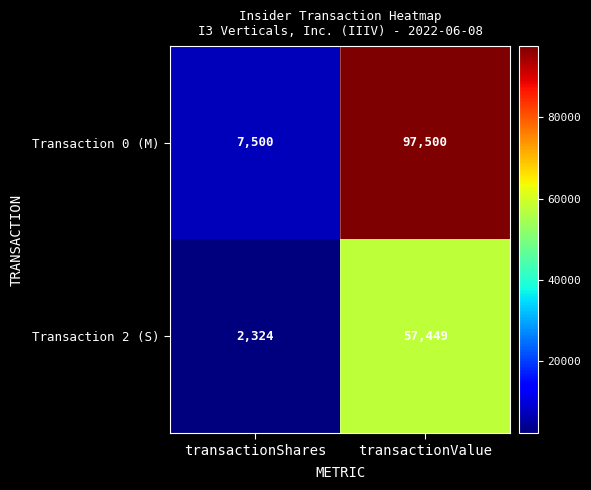

At transactionValue, list the series in order from smallest to largest.

Transaction 2 (S), Transaction 0 (M)